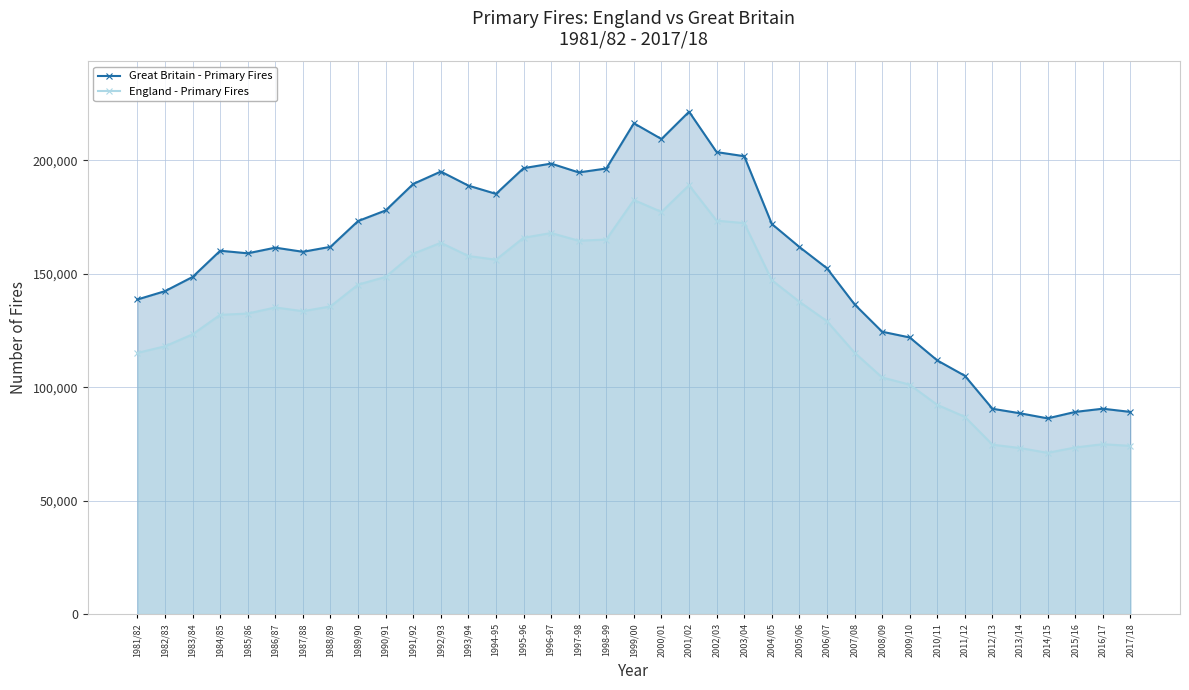

The England - Primary Fires series shows 88647 at 1990/91. True or false?

False